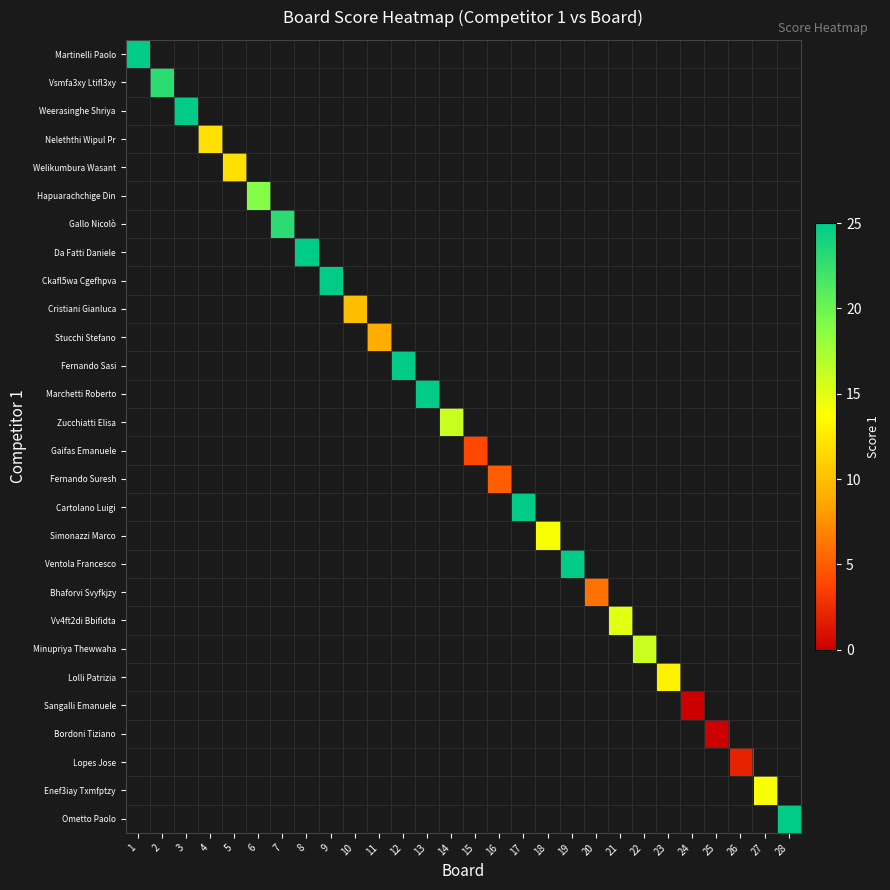

What is the greatest value displayed?

25.0